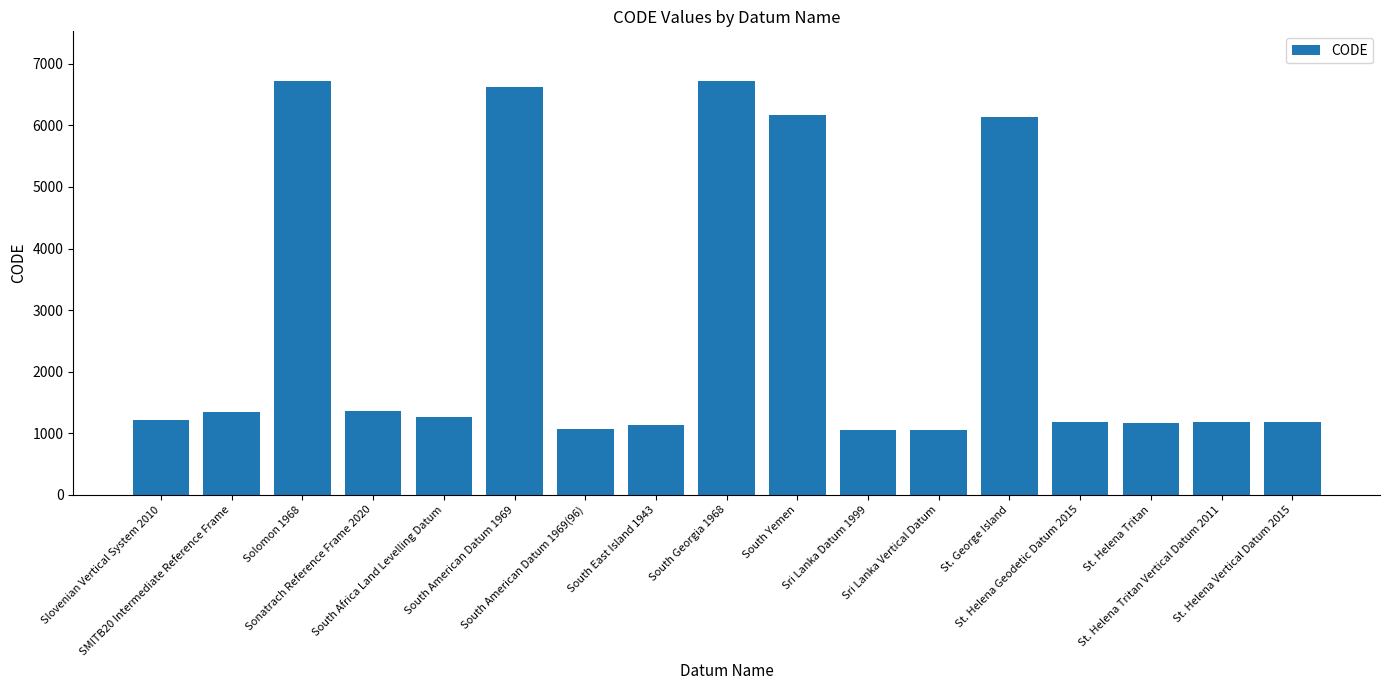

How many bars are there in total?

17